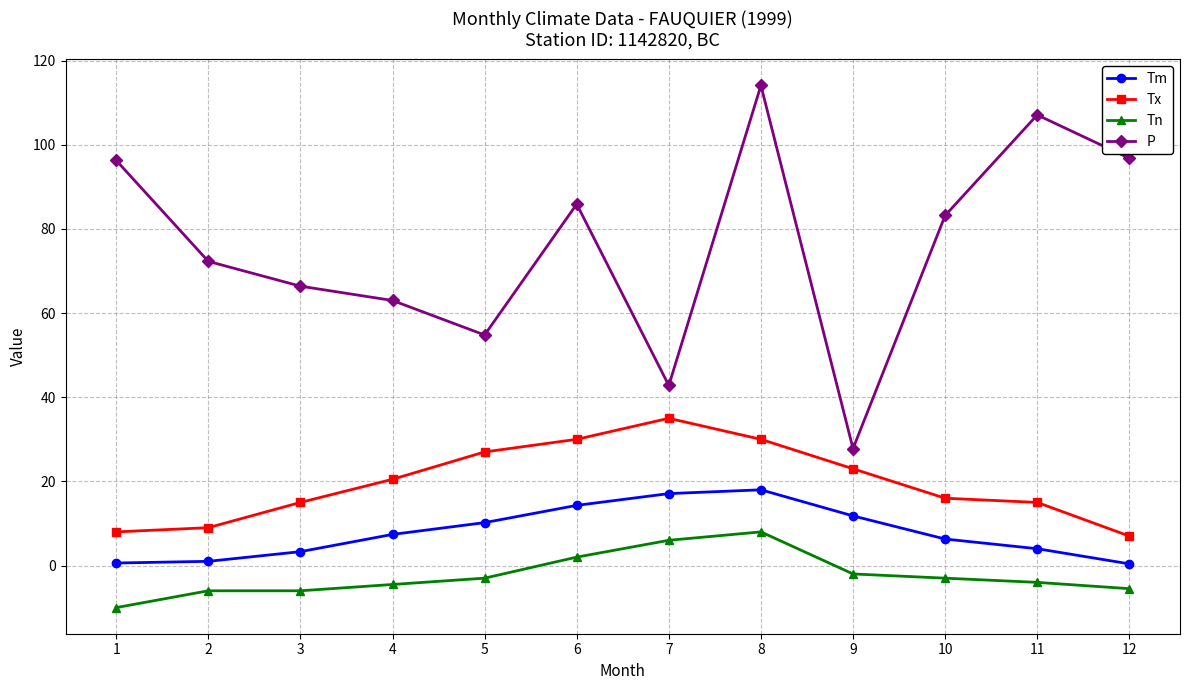

What are all the series names shown in the legend?

Tm, Tx, Tn, P